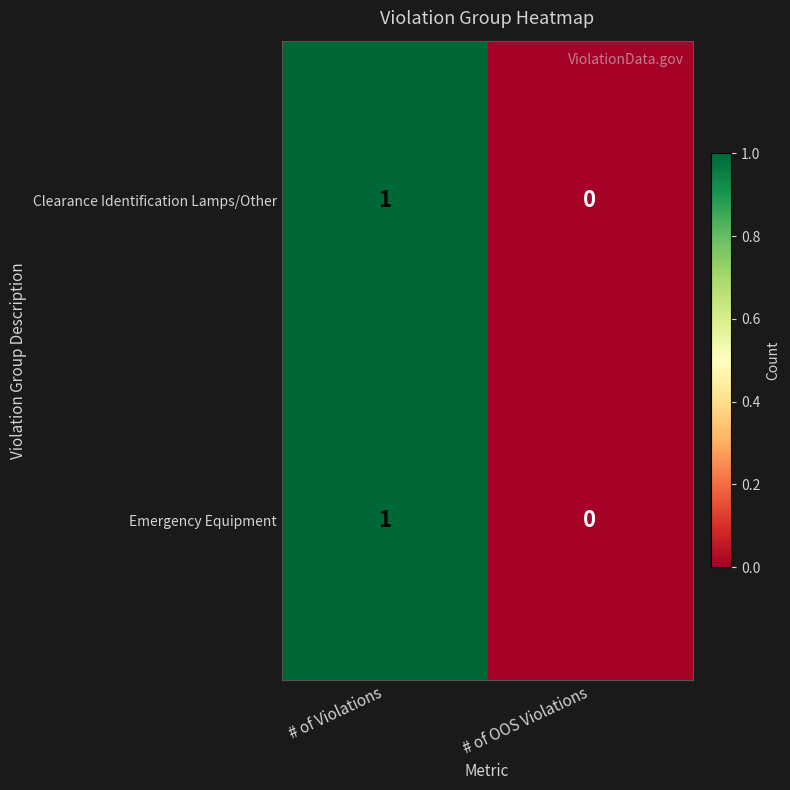

Which category has the lowest value across all series?

# of OOS Violations